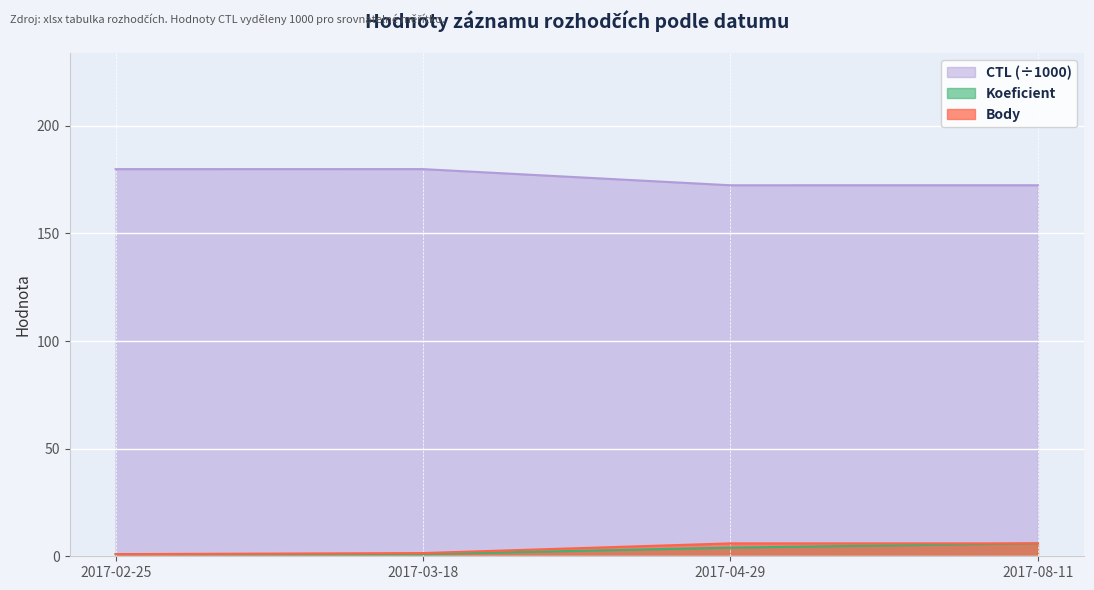

True or false: Koeficient has a value of 6.0 at 2017-08-11.

True